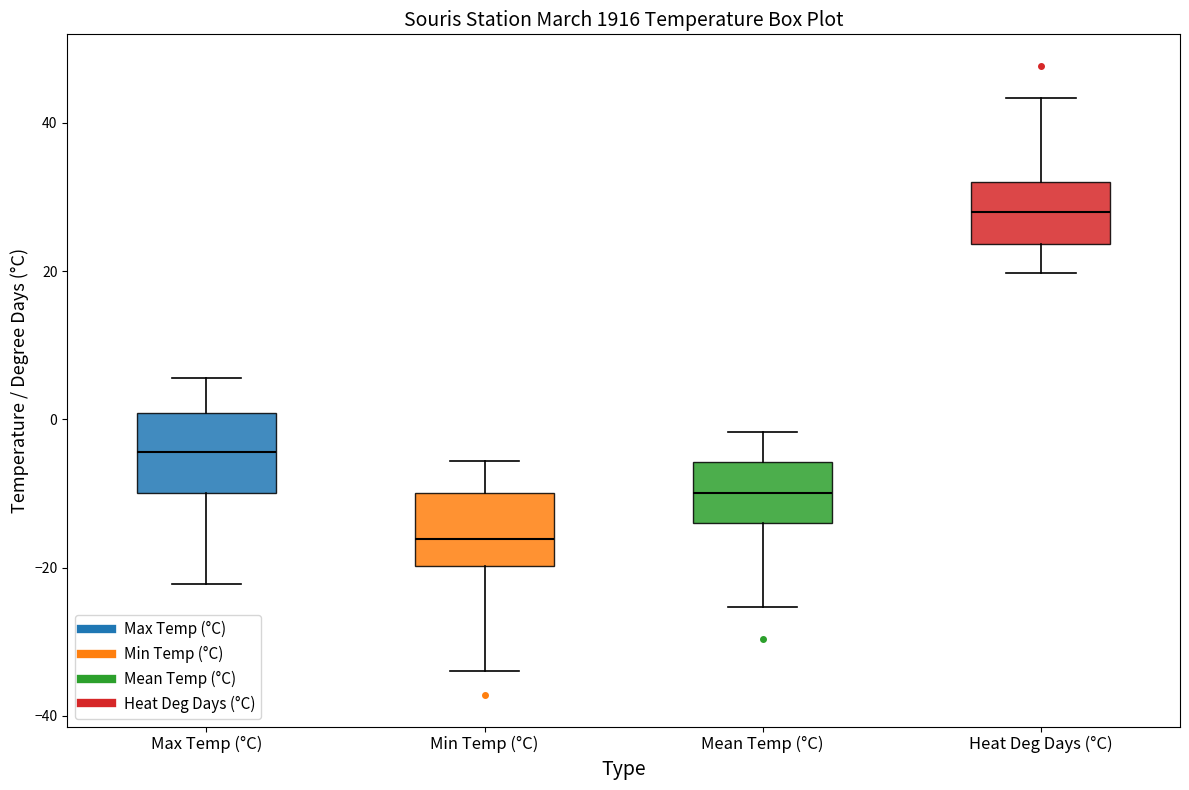

Where is the upper edge of the box for Mean Temp (°C) on the y-axis? The values are not printed on the chart, so give them approximately, as read against the axis.

-6